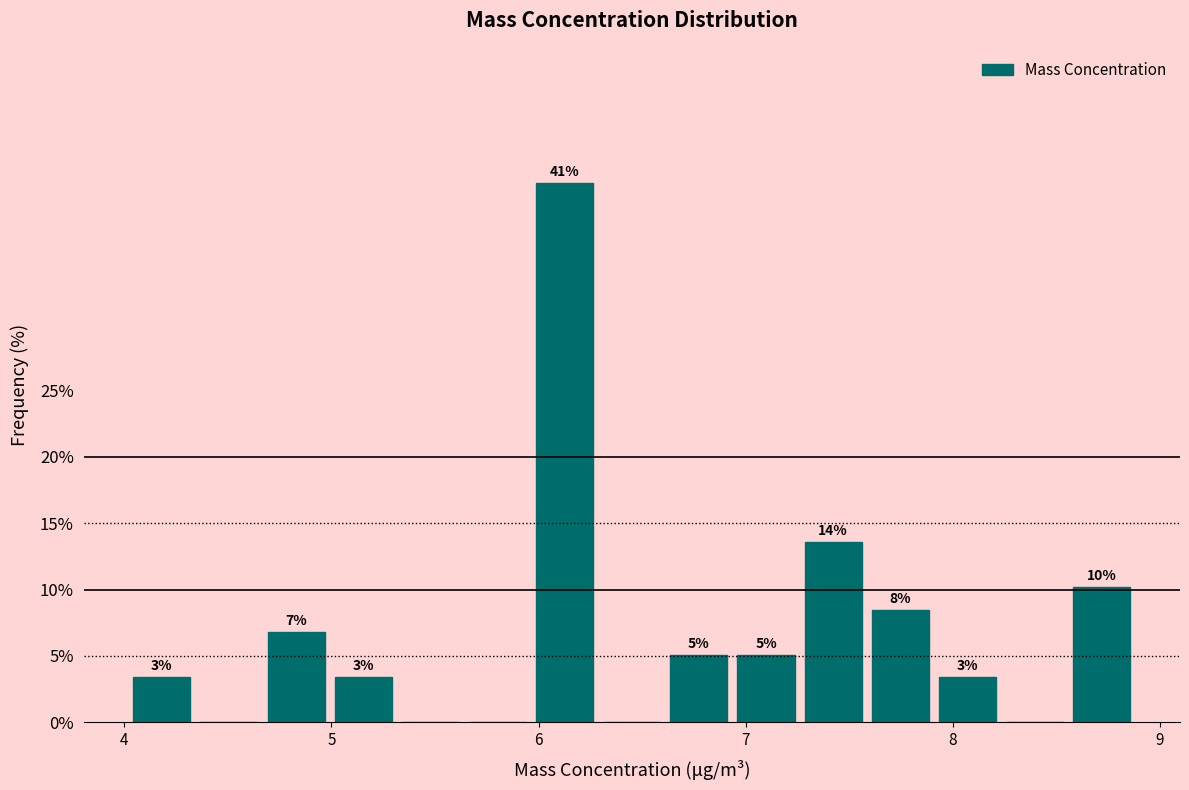

Read against the x-axis, roughly where is the centre of the tallest bar?

6.1